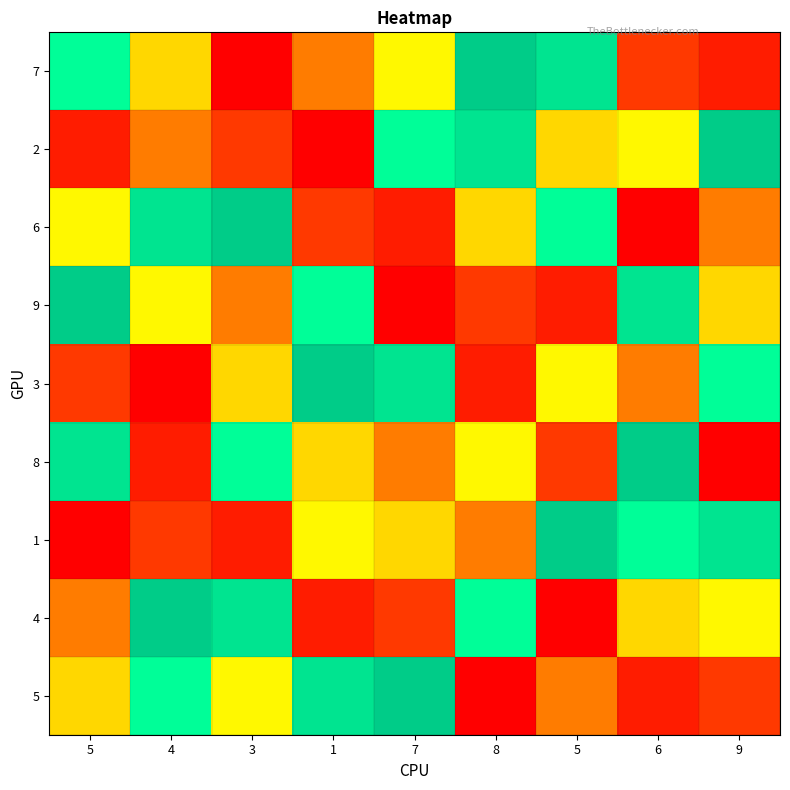

What is the minimum value shown in the chart?

1